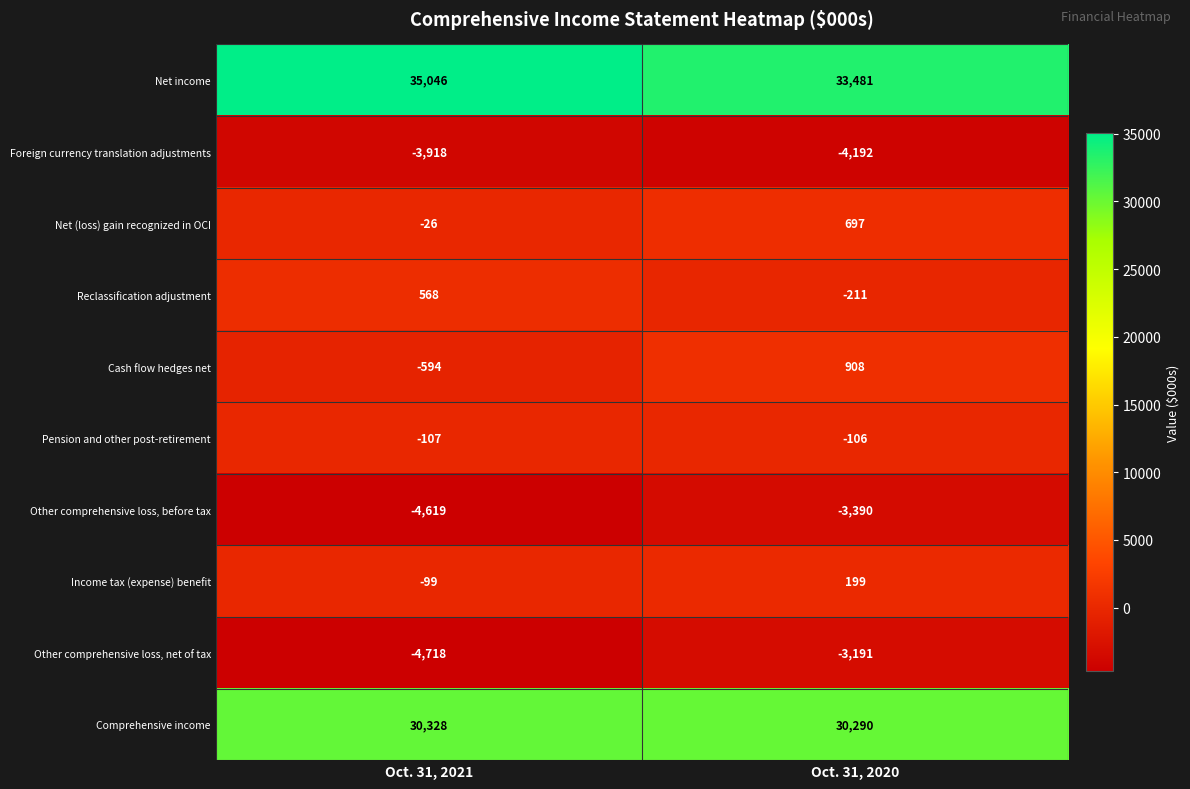

Is it true that Cash flow hedges net equals -594 at Oct. 31, 2021?

True